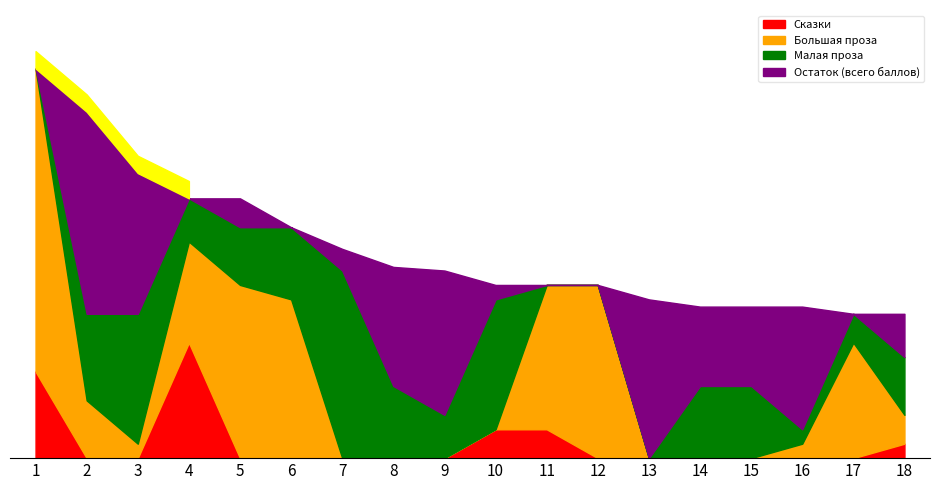

Does the chart display data point markers on the line(s)?

No